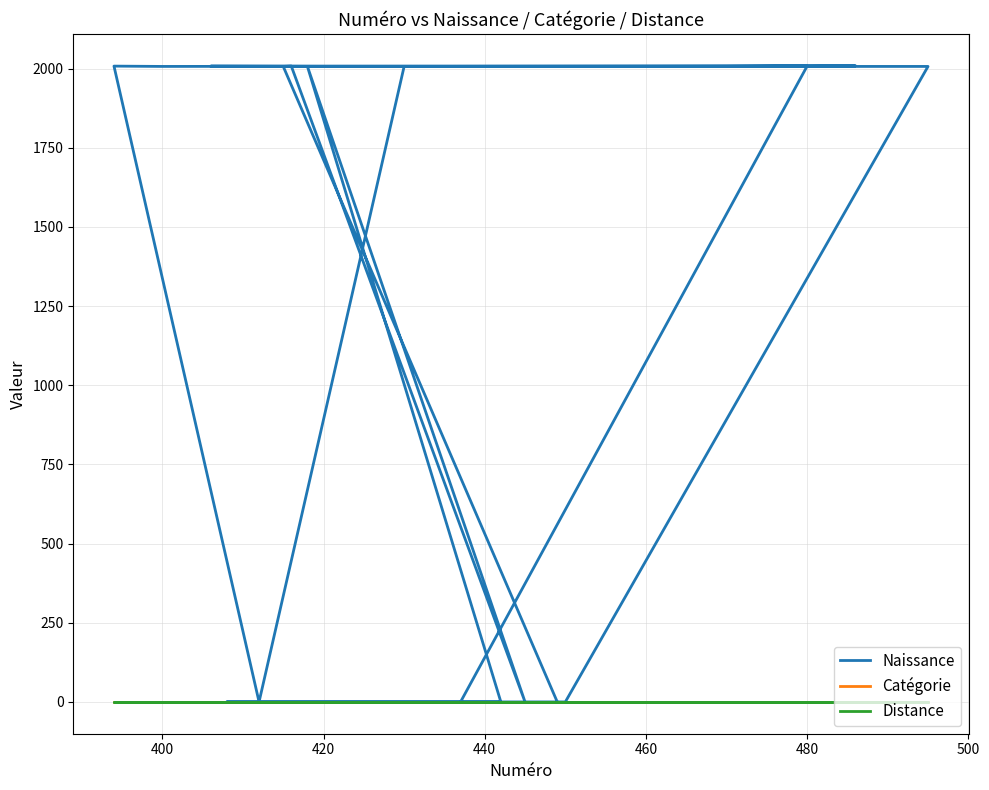

True or false: Distance has more than 1 interior local peaks.

False